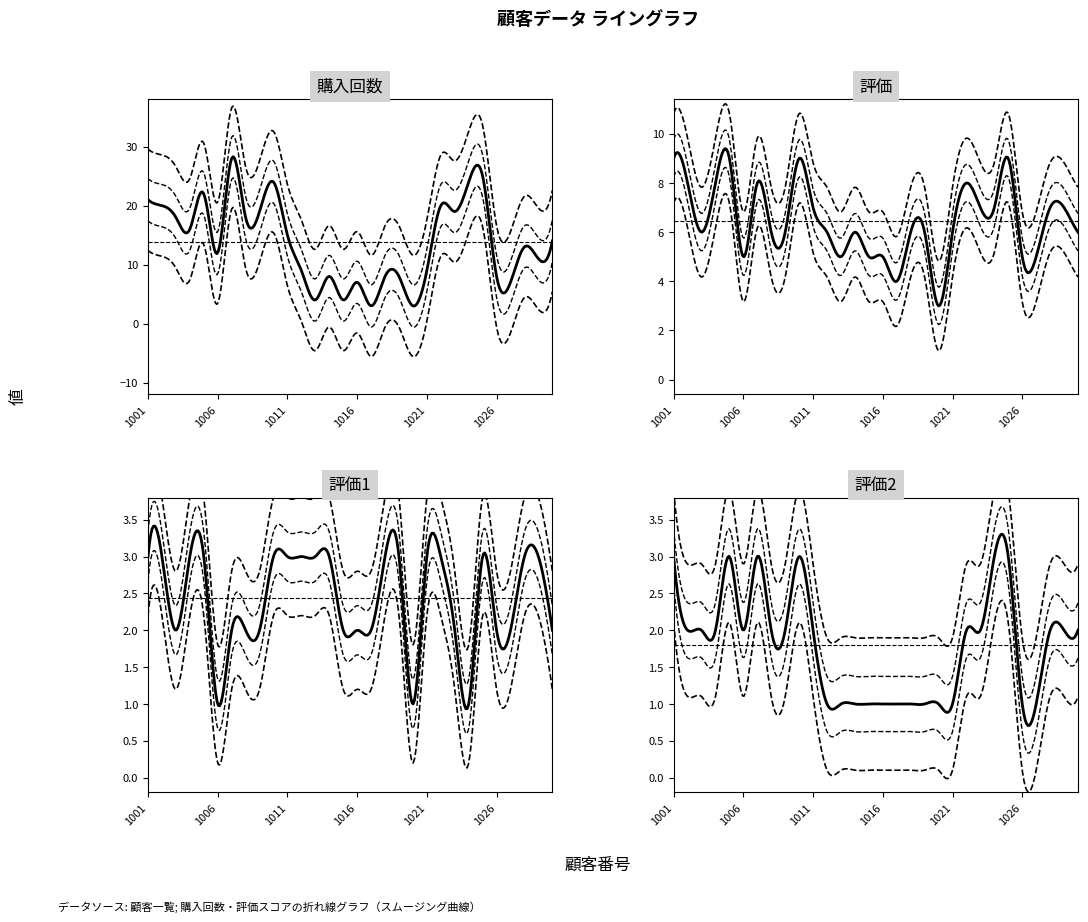

What is the sum of the 評価1 values at 1026 and 1003?

4